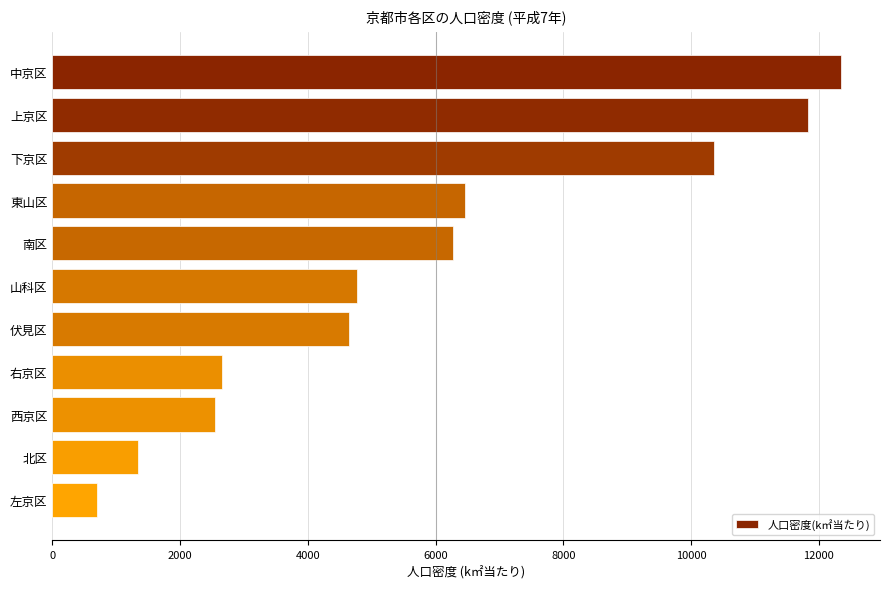

What is the maximum value shown in the chart?

12339.0